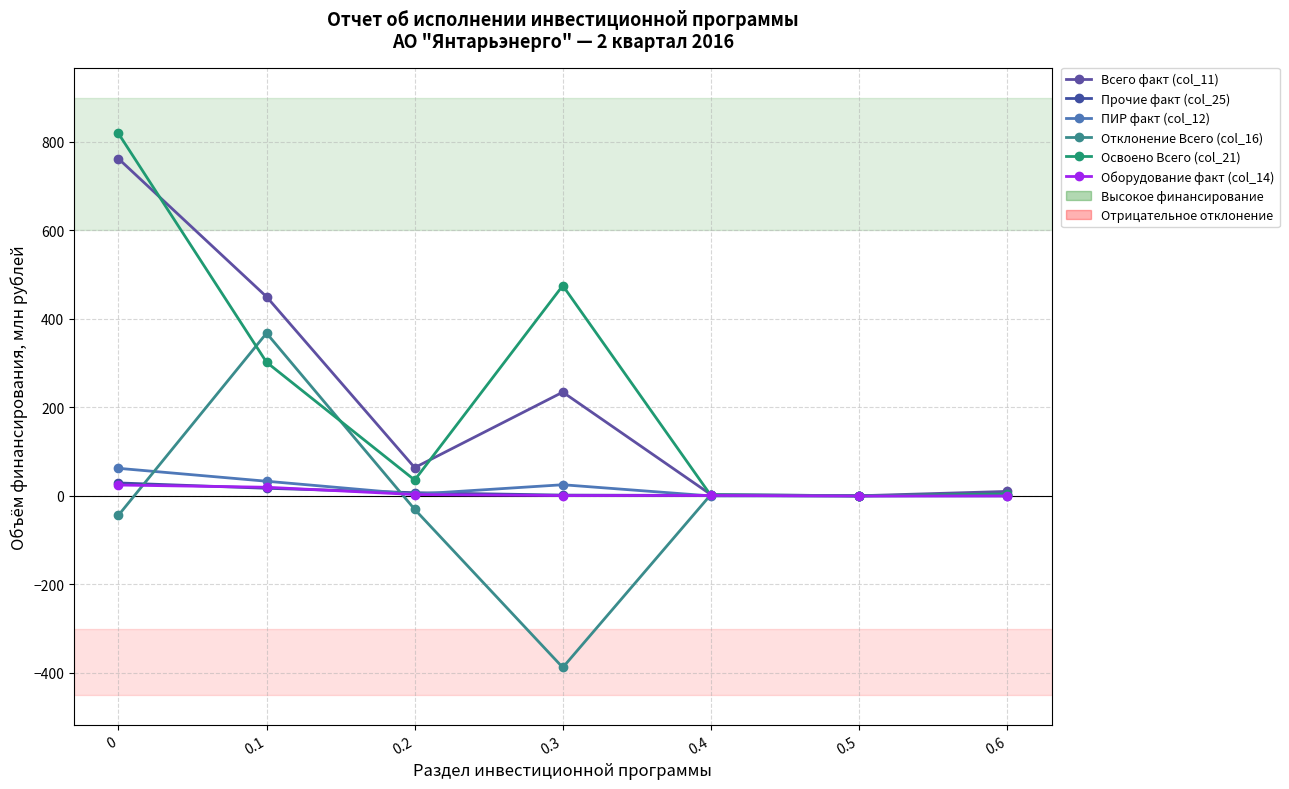

Reading right to left, what are all the values shown in this chart?

Всего факт (col_11): 10.2	0.3	3.1	234.5	63.9	450.1	762.2
Прочие факт (col_25): 1.8	0.0	1.1	1.9	7.3	17.3	29.4
ПИР факт (col_12): 0.0	0.0	0.0	25.3	3.9	33.2	62.4
Отклонение Всего (col_16): 3.2	0.3	3.1	-387.7	-30.3	367.8	-43.7
Освоено Всего (col_21): 4.4	0.3	1.1	475.3	35.8	302.1	819.1
Оборудование факт (col_14): 0.0	0.0	1.1	0.8	3.1	19.6	24.6